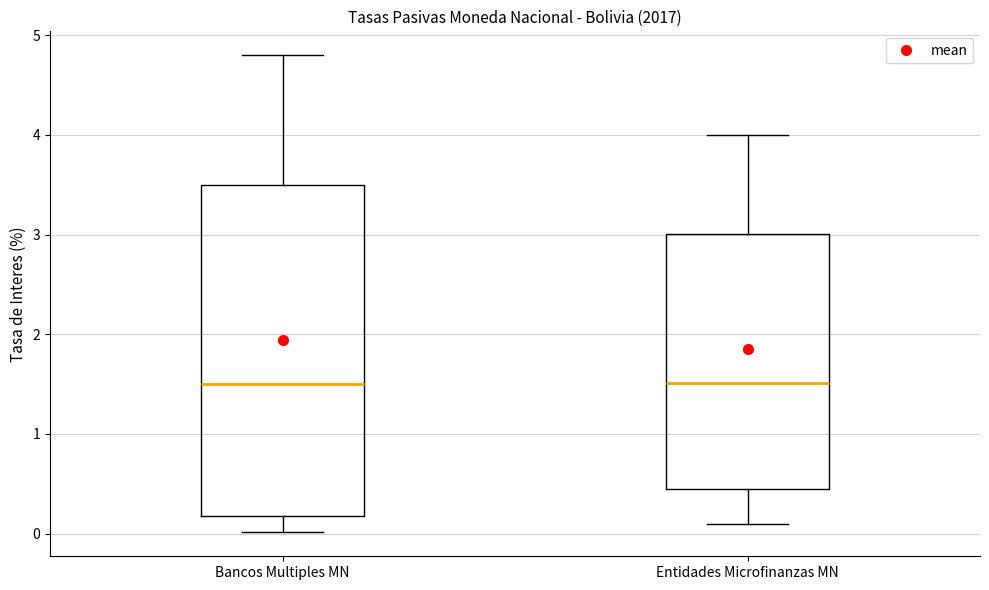

Reading left to right, transcribe this box plot: for each box, give where its median line is, the range the box spans, and where its two whiskers end, as read against the y-axis. The values are not printed on the chart, so give them approximately, as read against the axis.

Bancos Multiples MN: median 1.5, box 0.2 to 3.5, whiskers 0.0 to 4.8
Entidades Microfinanzas MN: median 1.5, box 0.5 to 3.0, whiskers 0.1 to 4.0